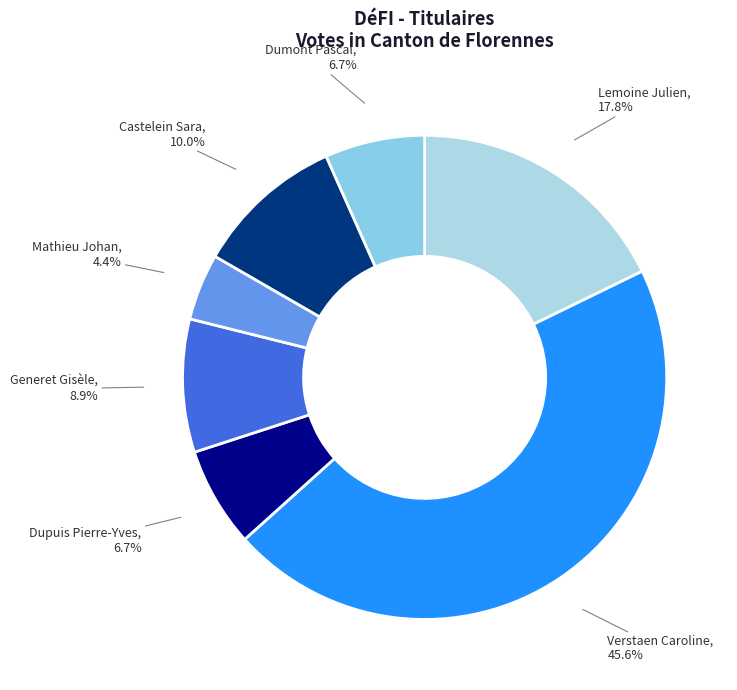

To the nearest percent, what is the combined percentage of Dupuis Pierre-Yves and Generet Gisèle?

16%